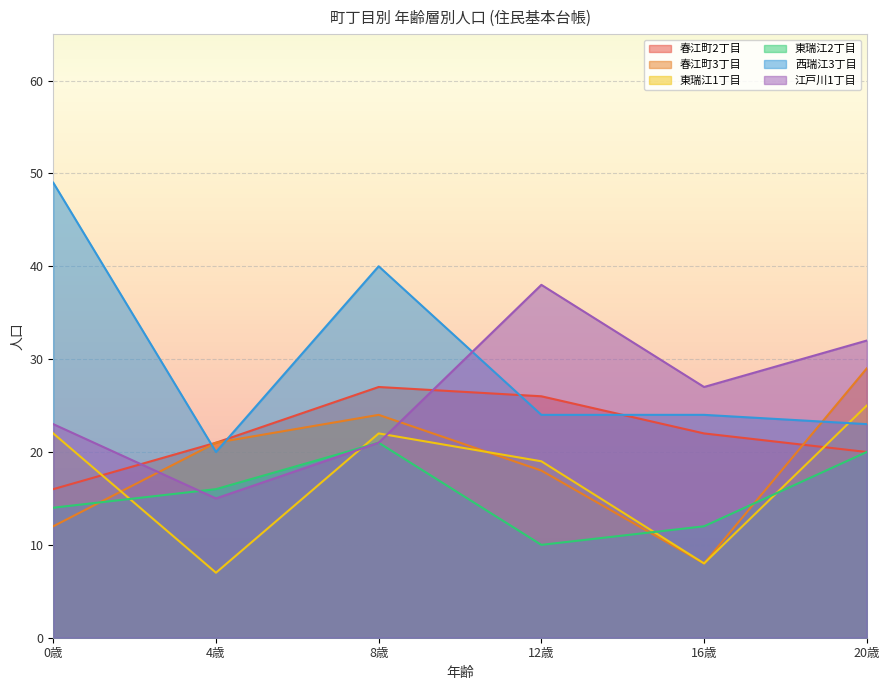

How many lines are shown in the chart?

6